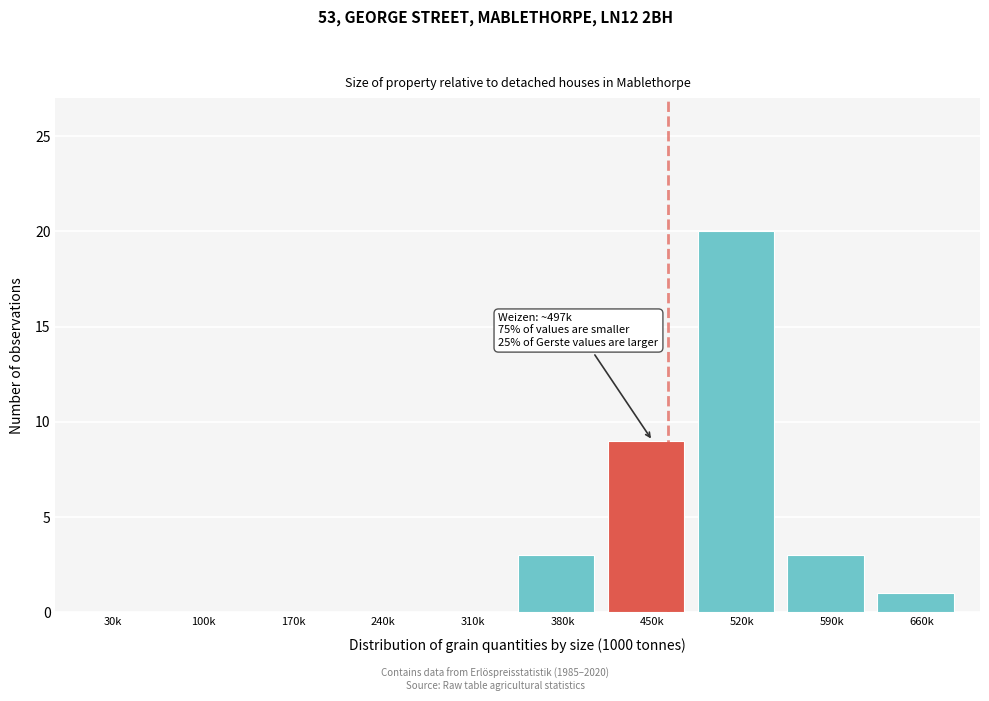

Reading left to right, what are all the values shown in this chart?

30k=0	100k=0	170k=0	240k=0	310k=0	380k=3	450k=9	520k=20	590k=3	660k=1